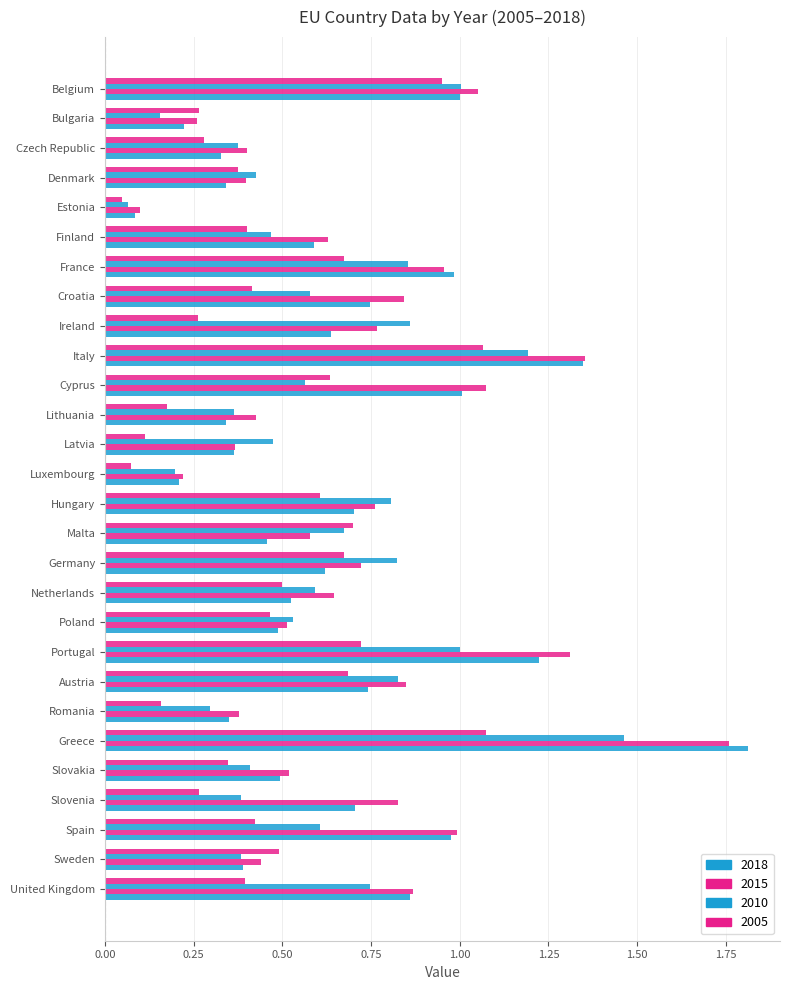

What is the spread (max minus min) of values at Sweden?

0.1